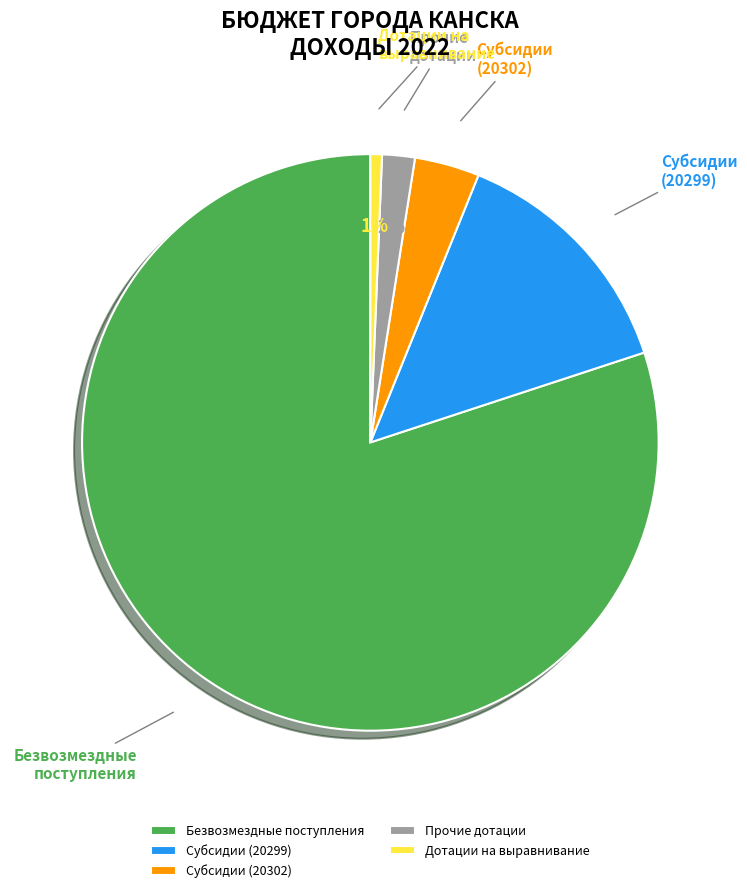

Combined, do Безвозмездные поступления and Прочие дотации account for over 50%?

Yes